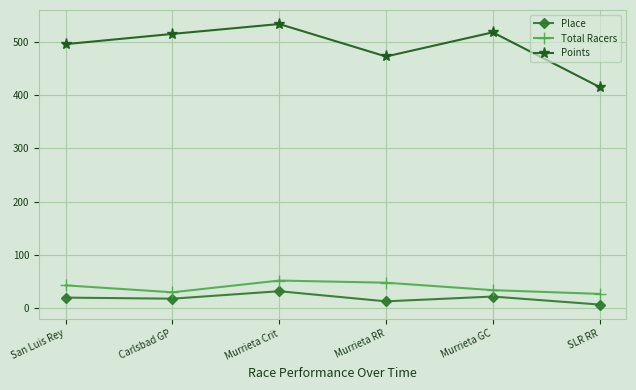

True or false: Points has a value of 925.1 at Murrieta Crit.

False